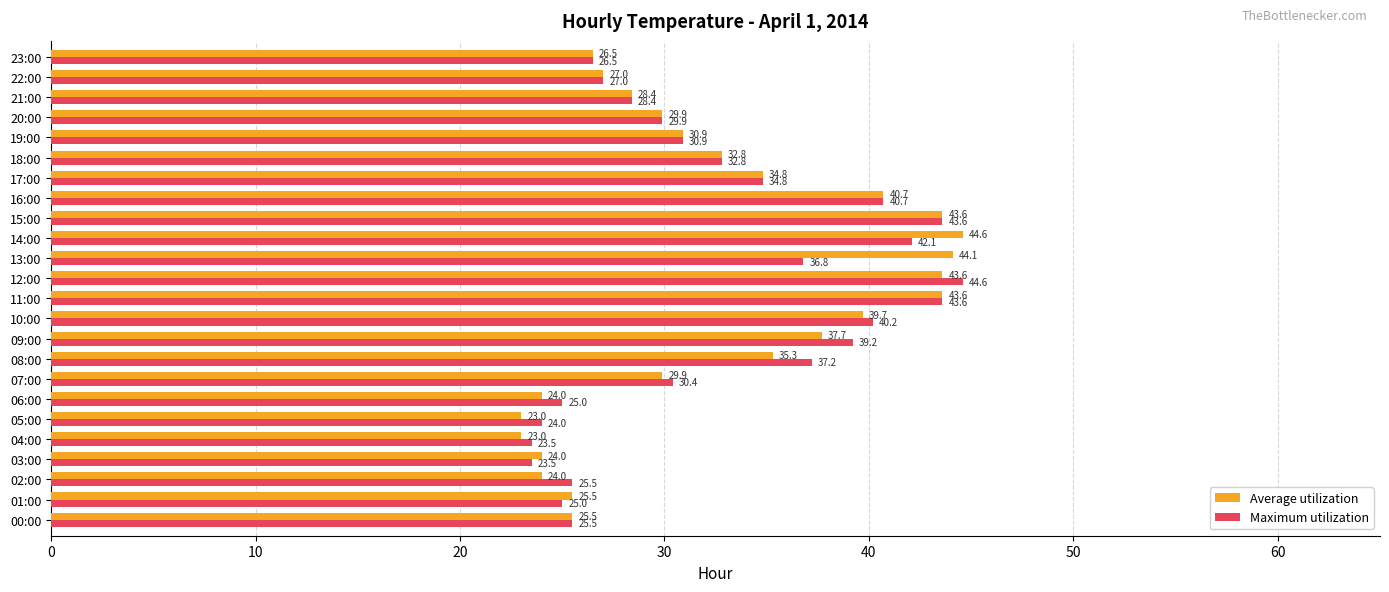

How many data points in Maximum utilization are above 30?

13